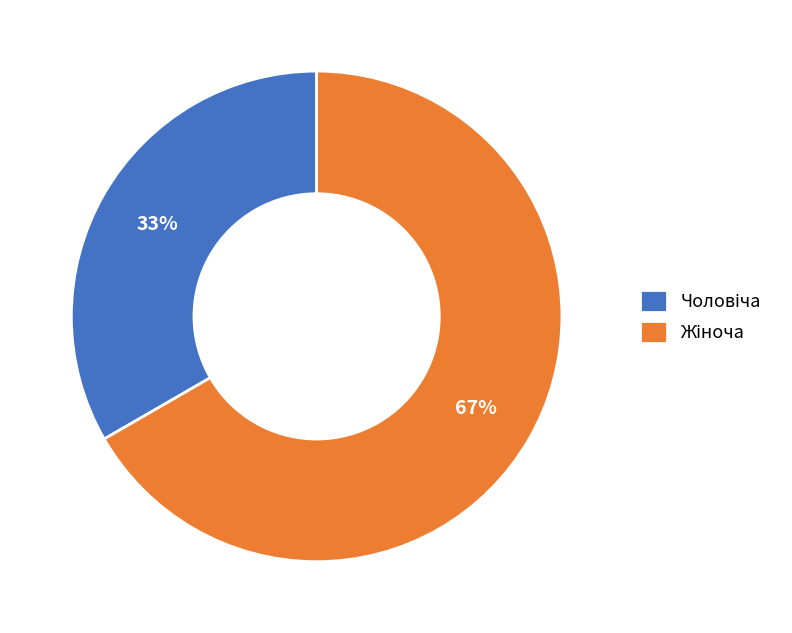

To the nearest percent, what is the average slice percentage?

50%